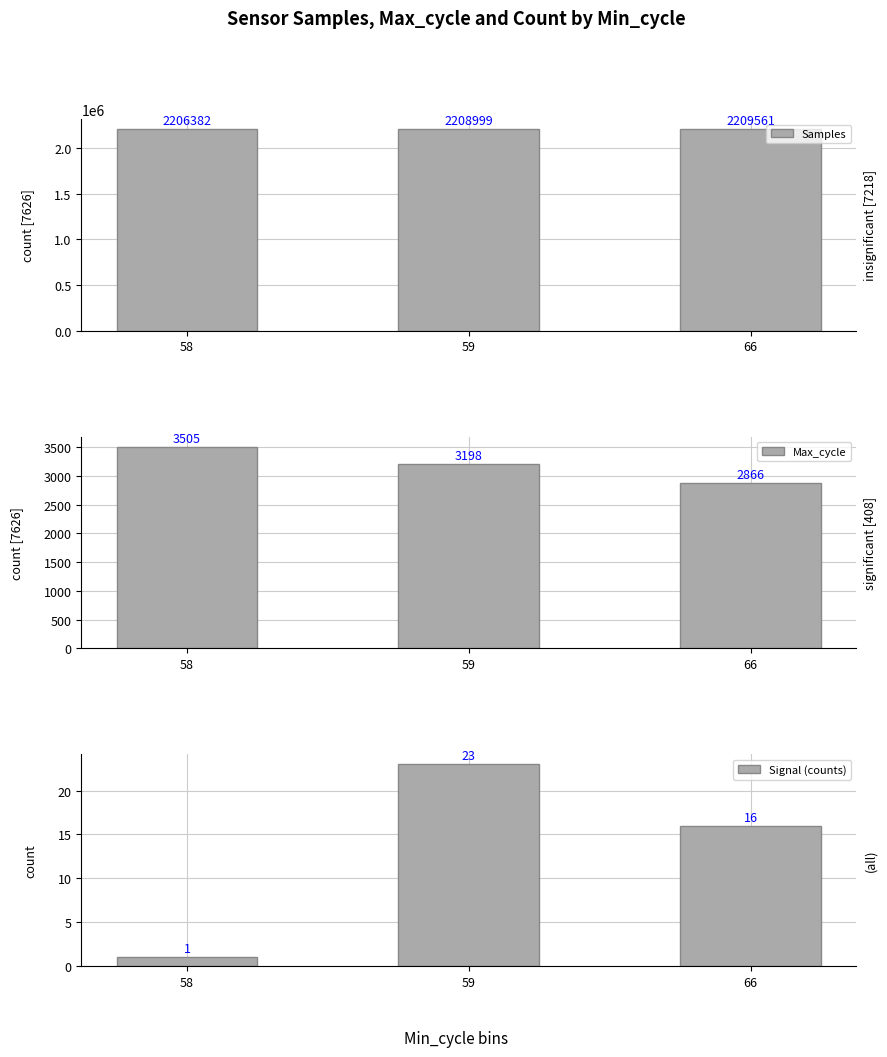

Reading right to left, transcribe all the data shown in this chart.

Samples: 66=2209561.2	59=2208998.7	58=2206382.0
Max_cycle: 66=2866.5	59=3198.3	58=3505.0
Signal (counts): 66=16.0	59=23.0	58=1.0